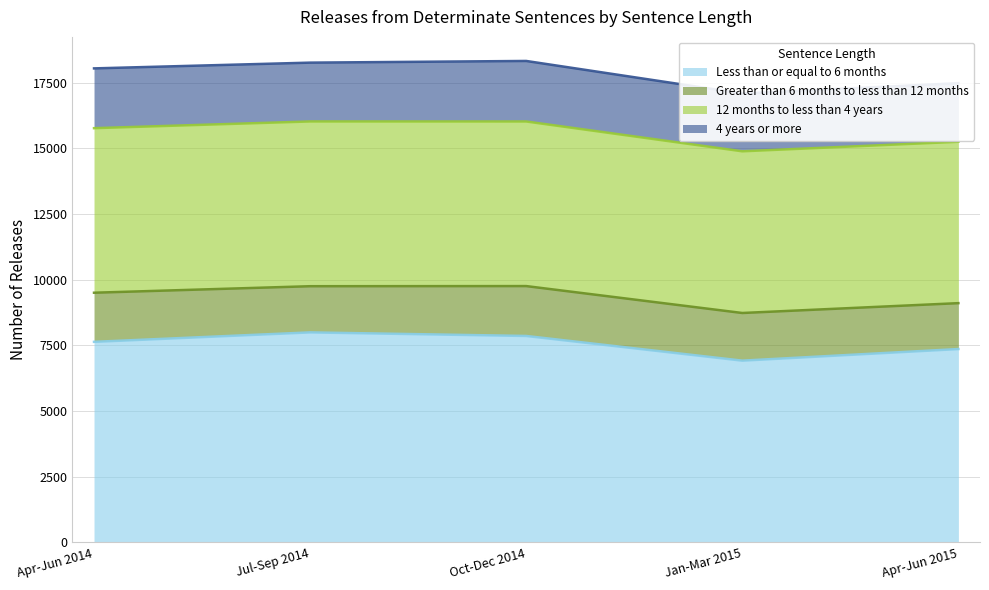

Read the Less than or equal to 6 months value at Jan-Mar 2015, to the nearest 100.

6900